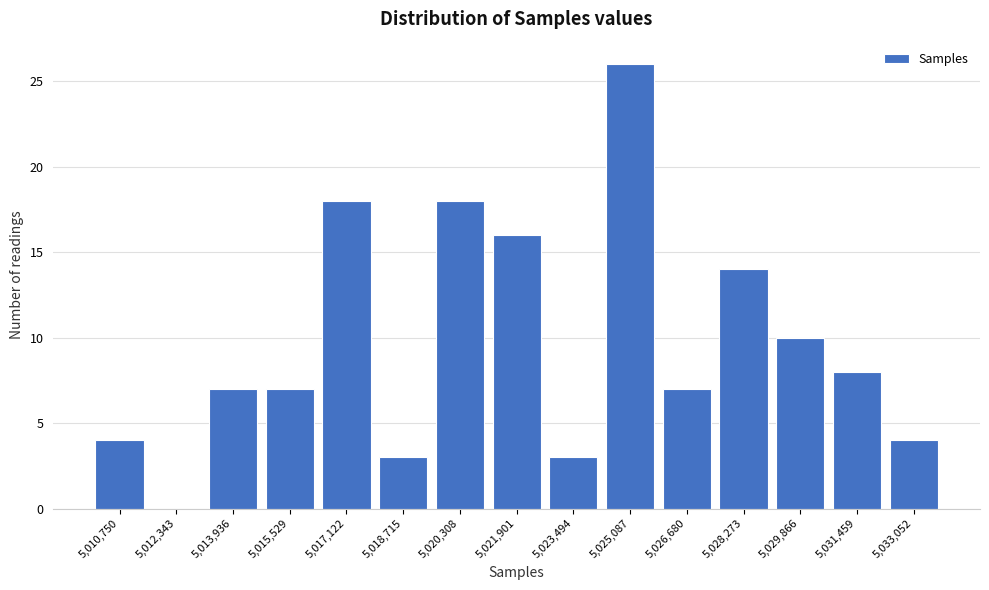

Reading right to left, transcribe all the data shown in this chart.

5,033,052=4	5,031,459=8	5,029,866=10	5,028,273=14	5,026,680=7	5,025,087=26	5,023,494=3	5,021,901=16	5,020,308=18	5,018,715=3	5,017,122=18	5,015,529=7	5,013,936=7	5,012,343=0	5,010,750=4